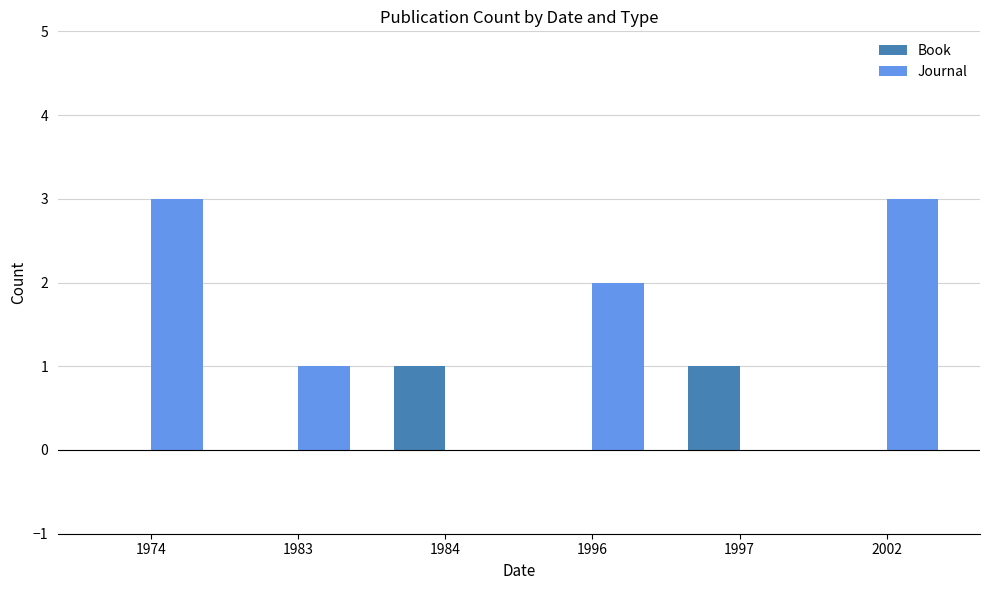

The Book series shows 1 at 1997. True or false?

True